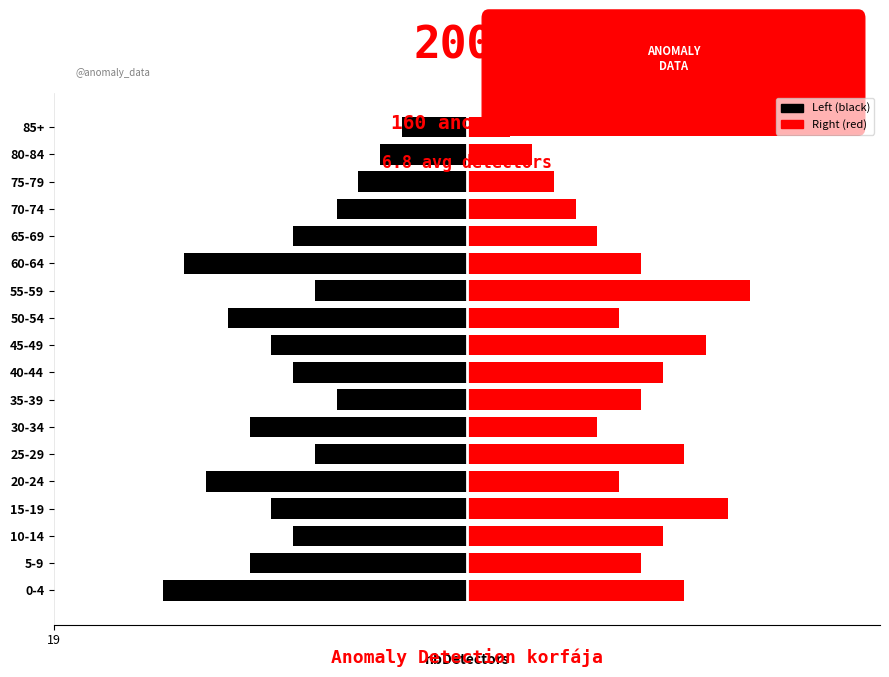

How many data points in Right / Red are above 8?

7